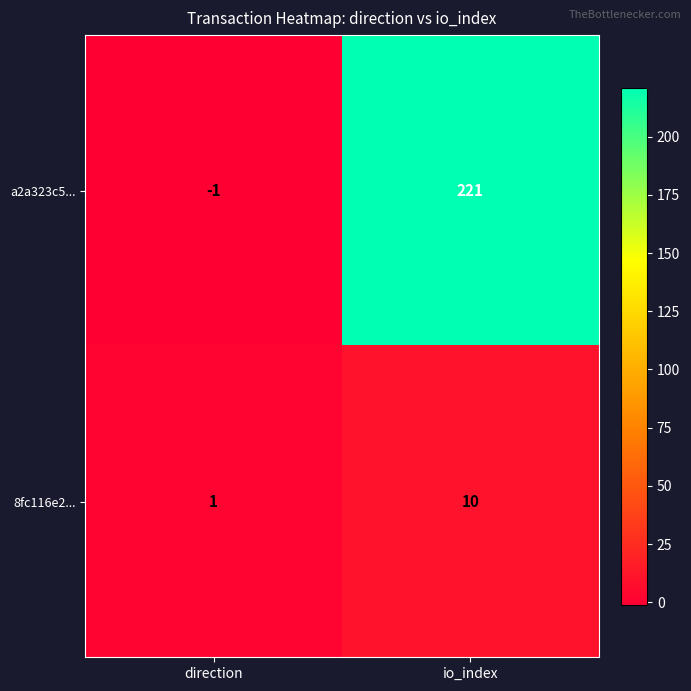

Rank the categories by a2a323c5... value from highest to lowest.

io_index, direction